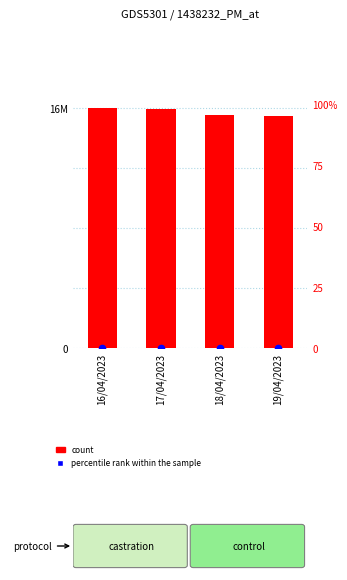

At which category is the sum across all series the highest?

16/04/2023